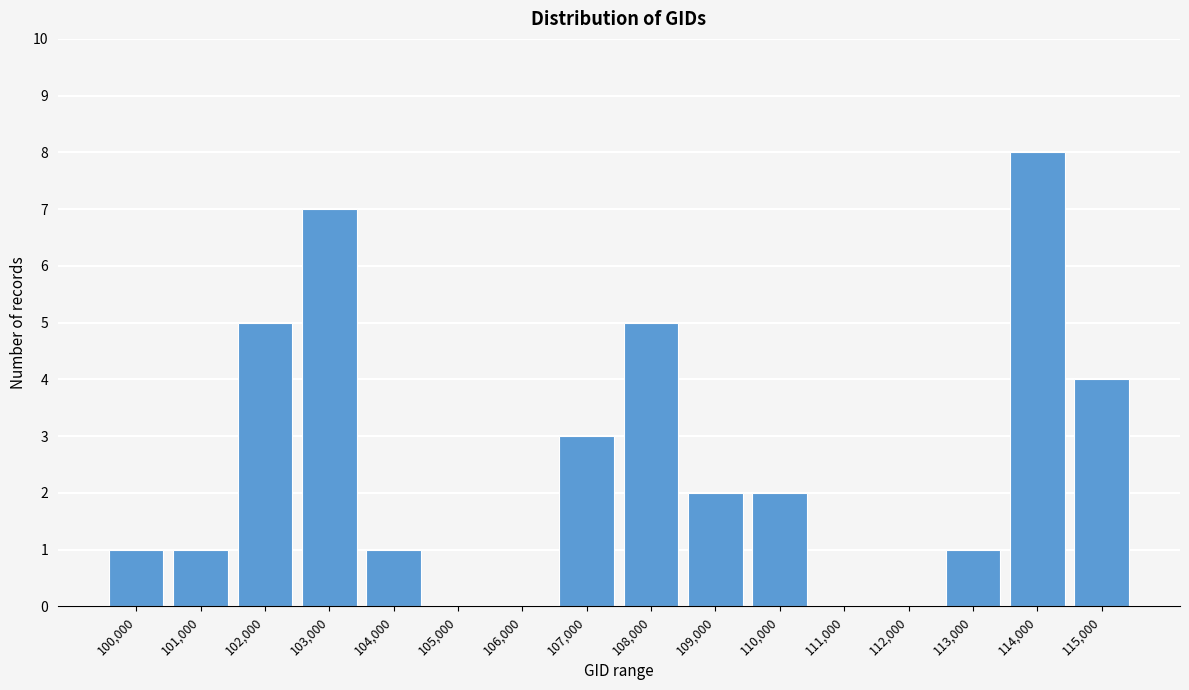

Reading left to right, what are all the values shown in this chart?

100,000=1	101,000=1	102,000=5	103,000=7	104,000=1	105,000=0	106,000=0	107,000=3	108,000=5	109,000=2	110,000=2	111,000=0	112,000=0	113,000=1	114,000=8	115,000=4